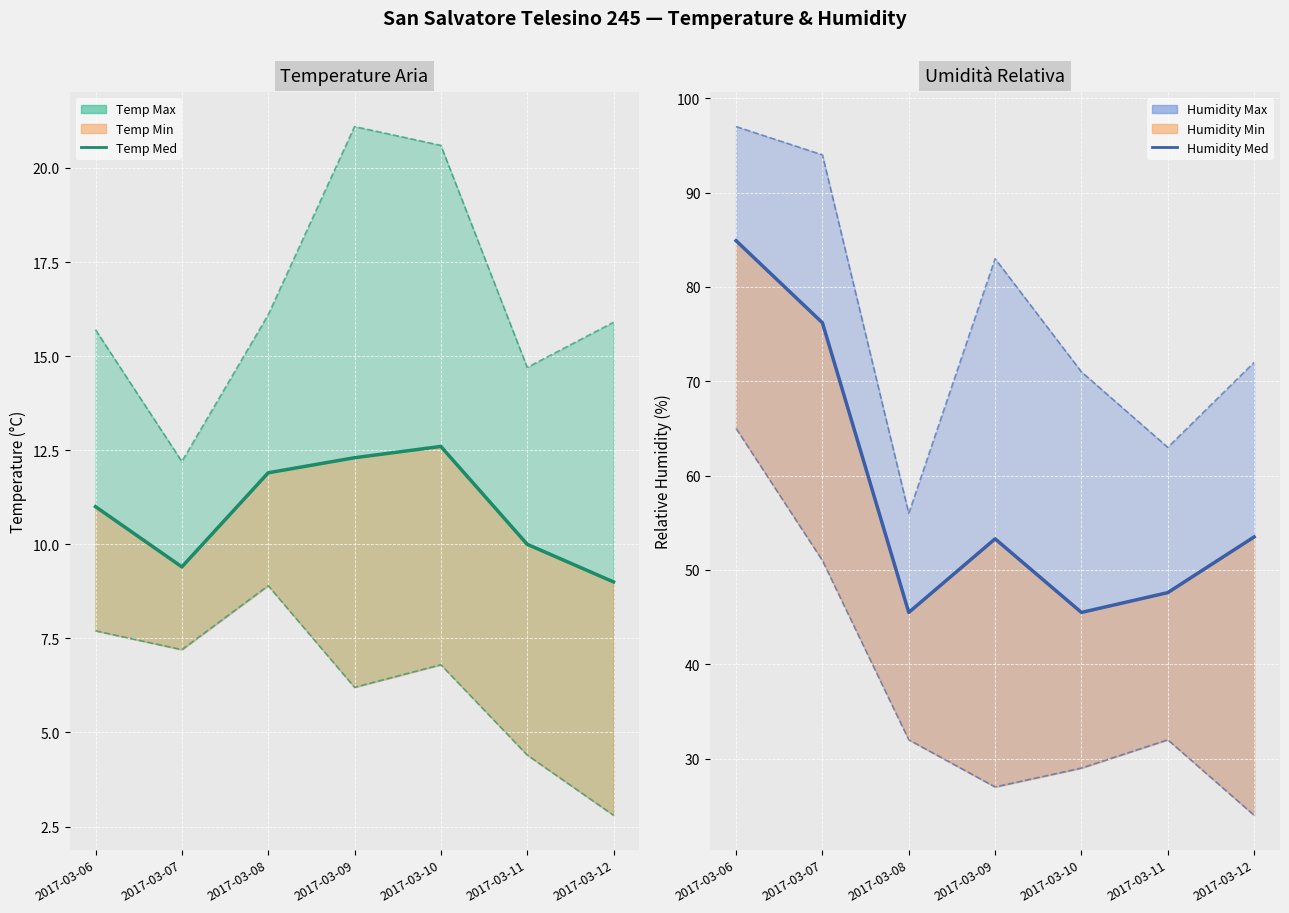

Count the number of categories in the chart.

7